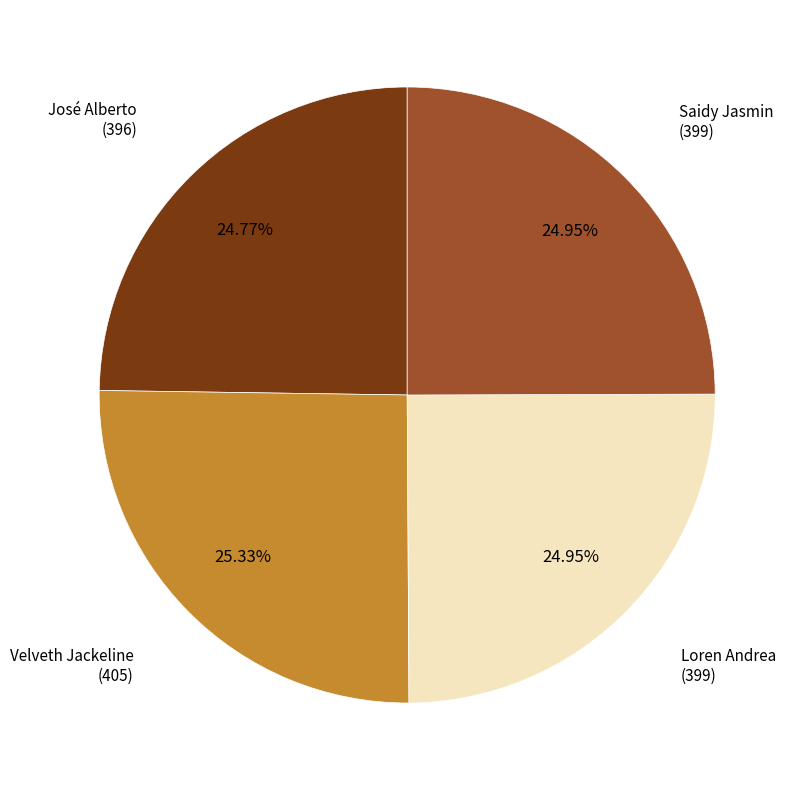

Approximately how many times larger is the value at Saidy Jasmin compared to Loren Andrea?

1.0